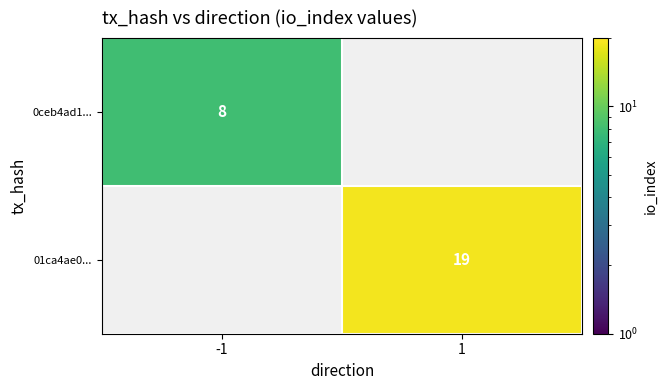

The 0ceb4ad1... series shows 8 at -1. True or false?

True